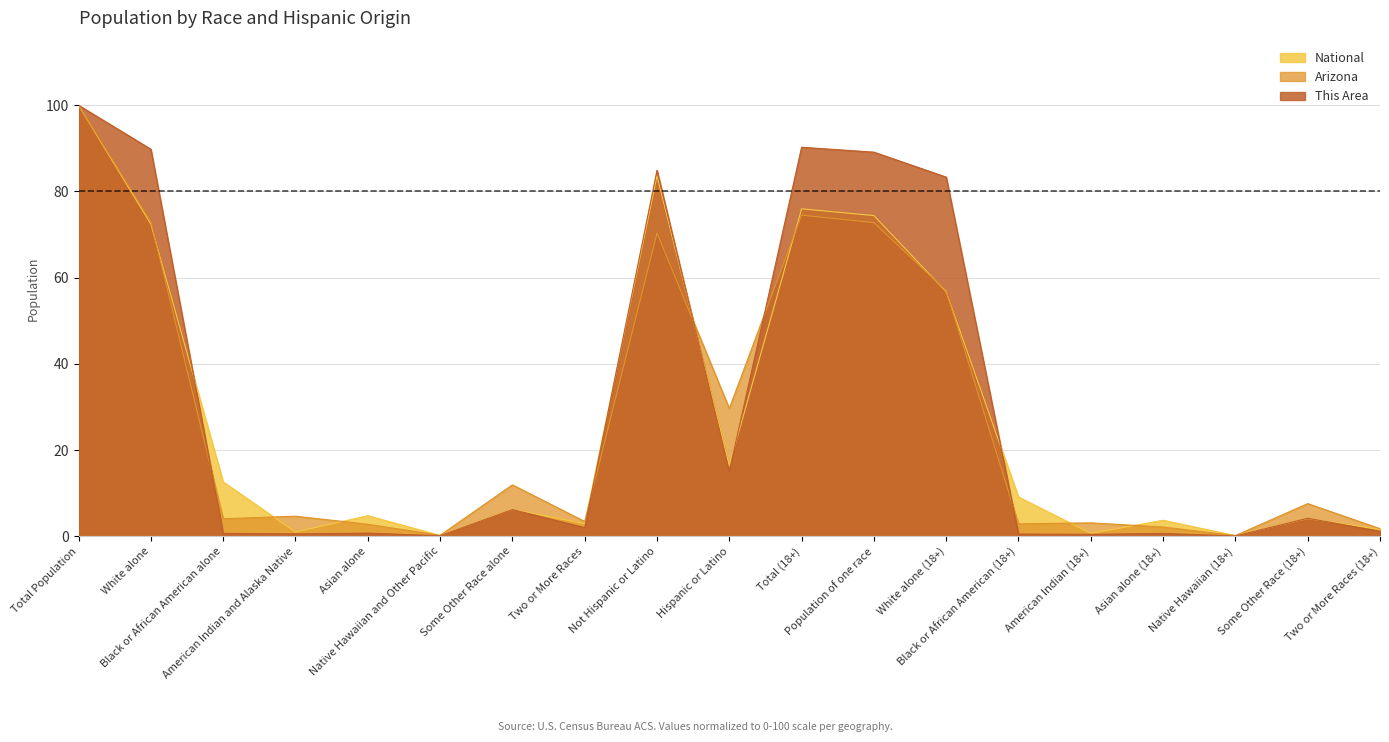

At Some Other Race alone, list the series in order from smallest to largest.

This Area, National, Arizona